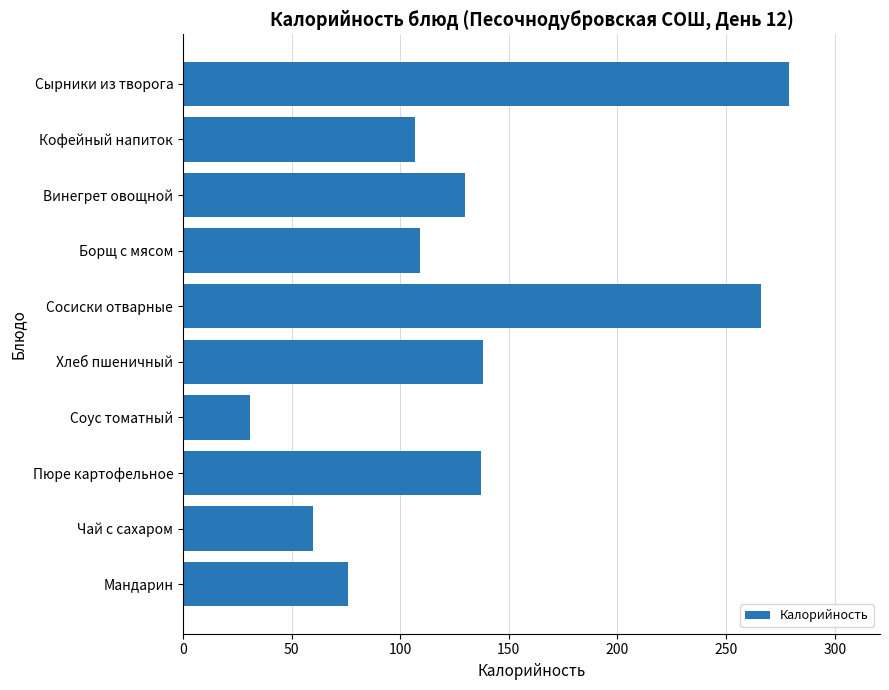

What is the difference between the second highest and minimum values?

235